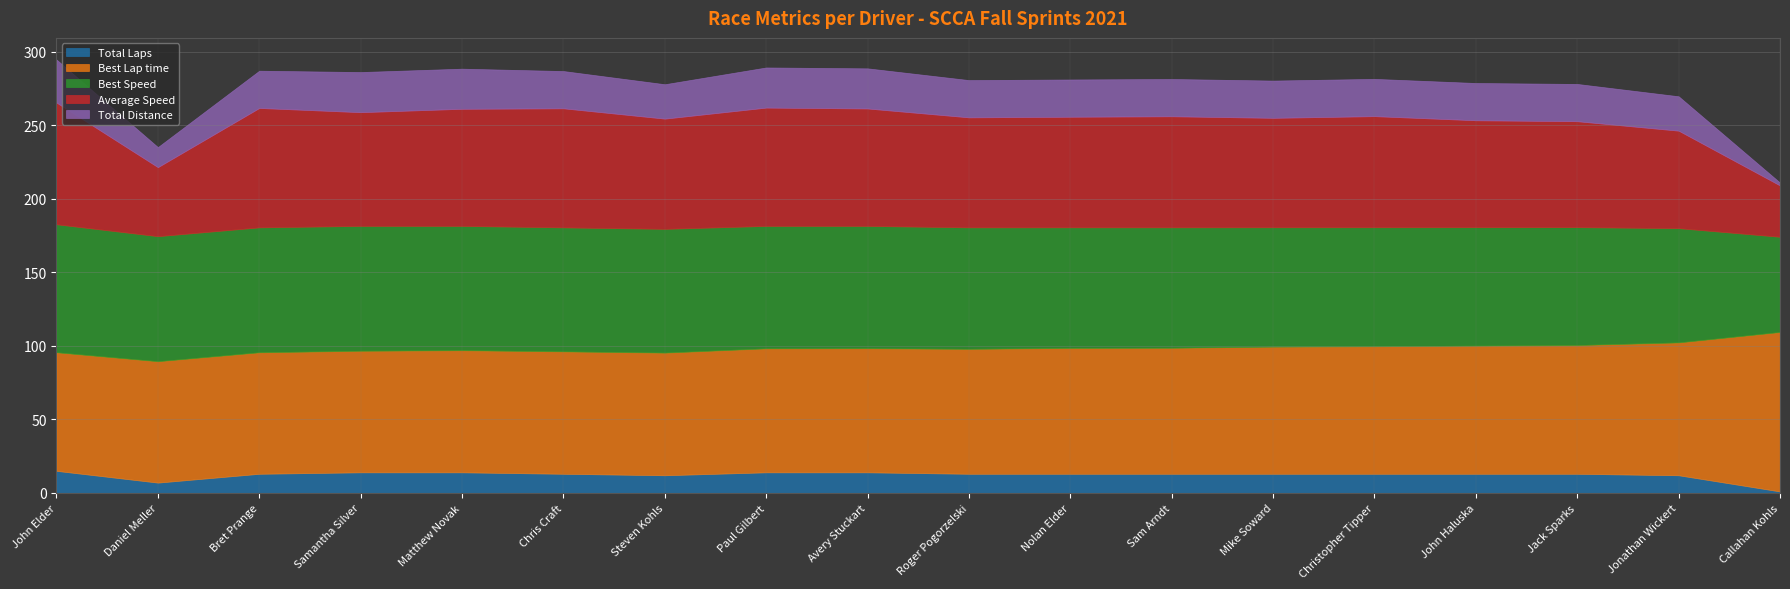

In Average Speed, how many points are higher than both neighbors (excluding endpoints)?

5